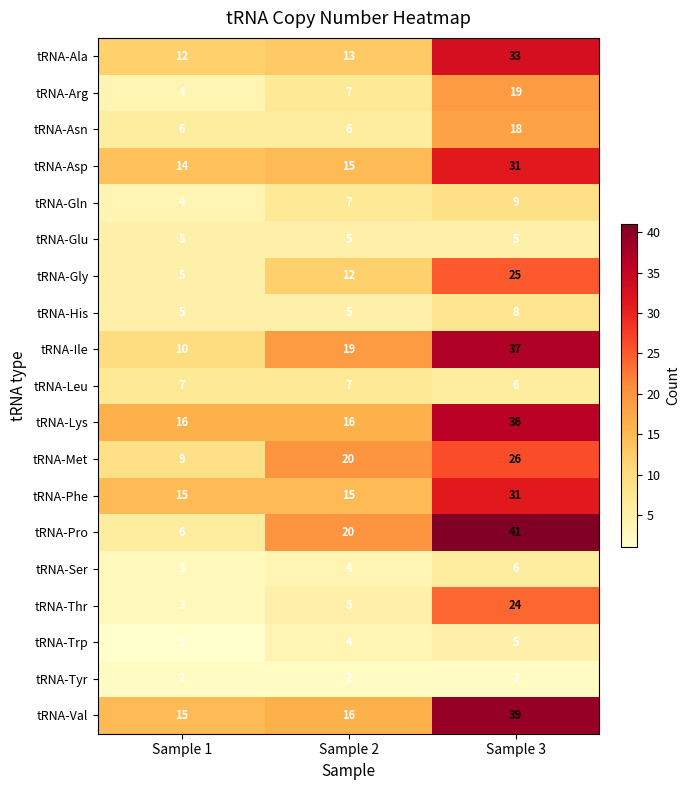

Which category has the lowest value across all series?

Sample 1